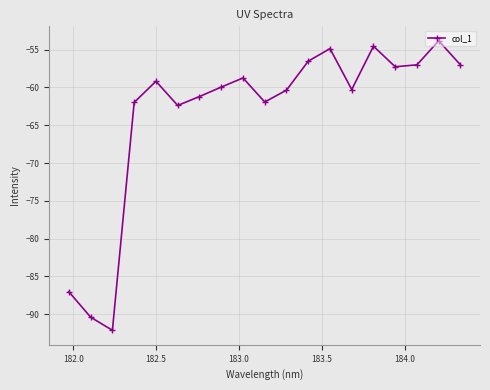

What is the sum of all values?

-1206.5